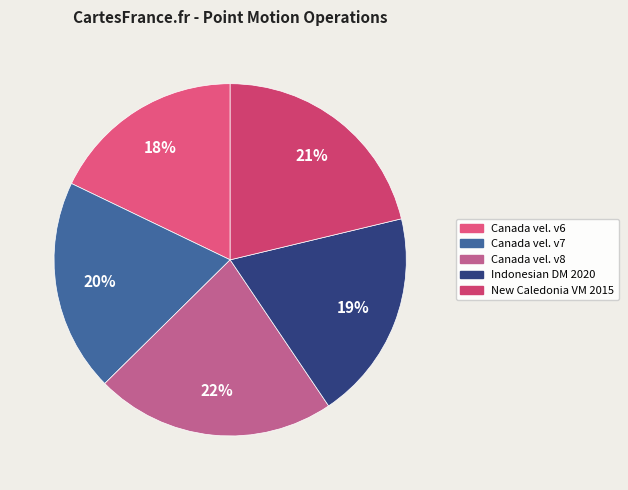

Count the number of slices in the pie.

5